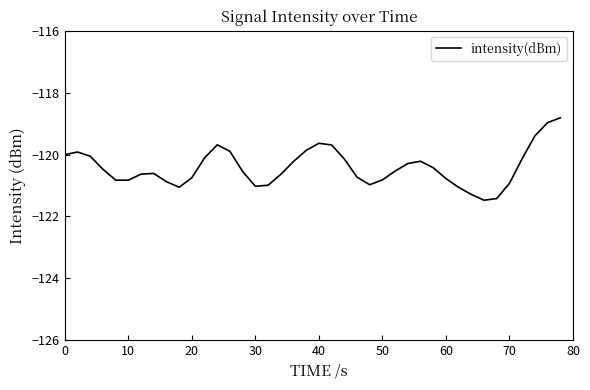

How many series are shown in this chart?

1